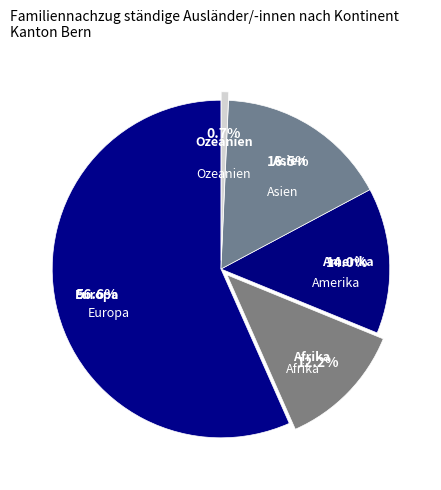

Rank the categories by value from lowest to highest.

Ozeanien, Afrika, Amerika, Asien, Europa